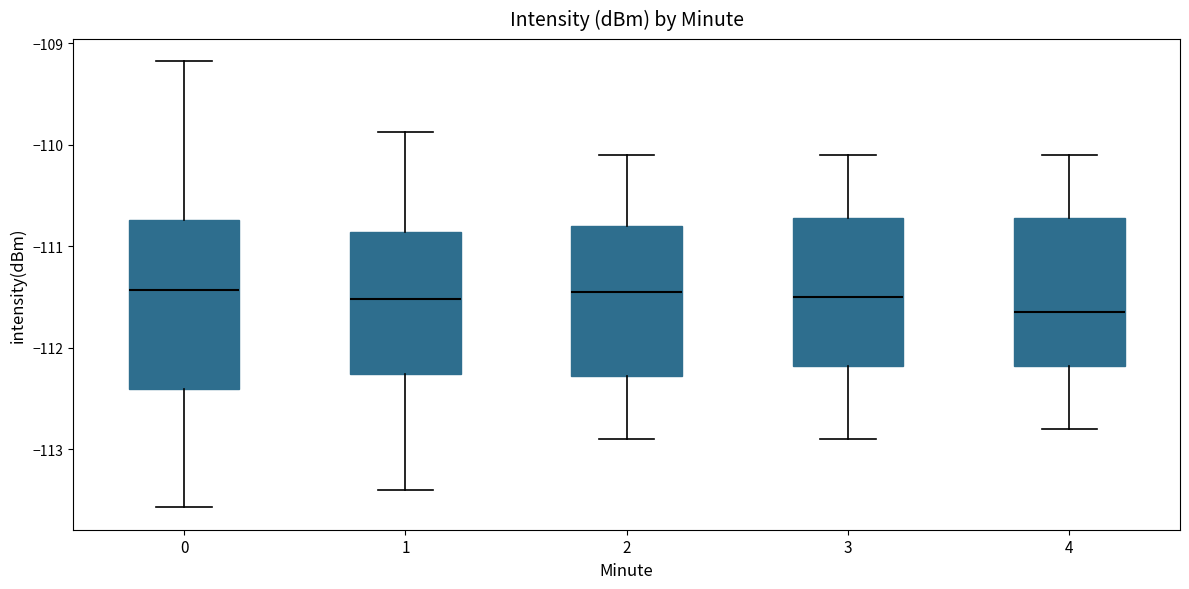

Which box has the lowest median line?

4